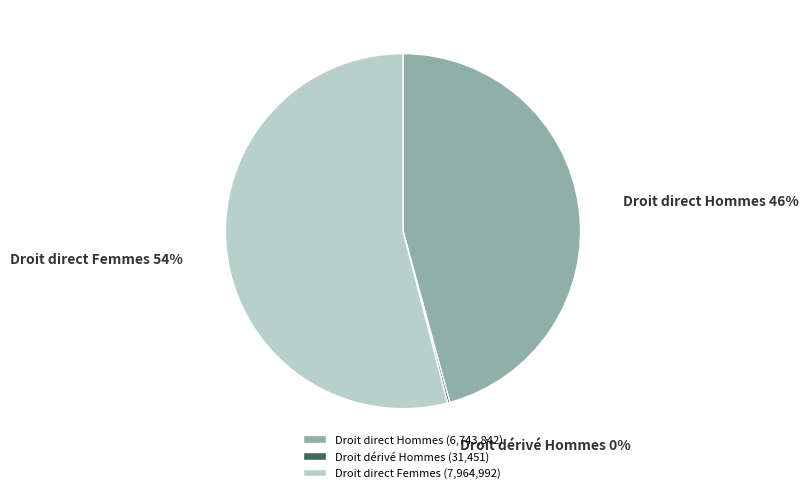

Which category has the biggest portion of the pie?

Droit direct Femmes (7,964,992)